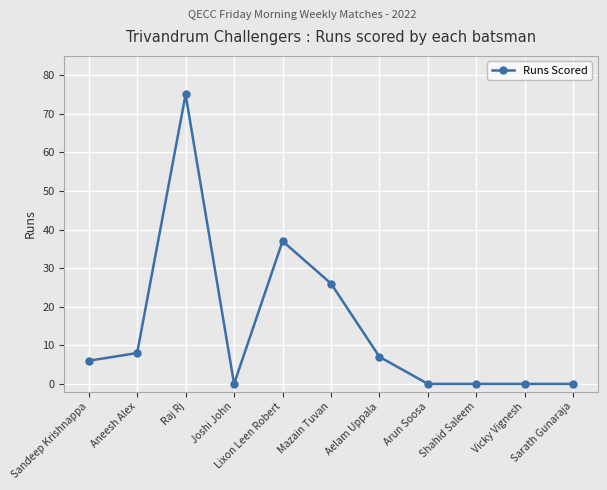

True or false: there are more than 0 points higher than both neighbors.

True